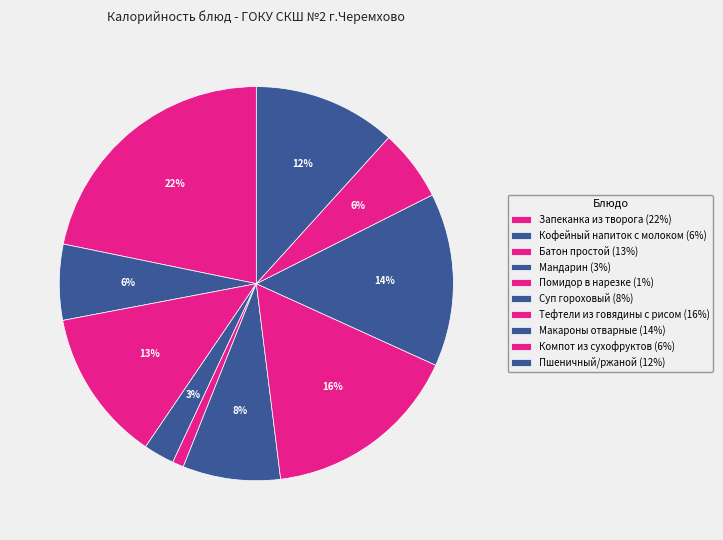

To the nearest percent, what is the difference between the Помидор в нарезке and Тефтели из говядины с рисом slice percentages?

15%